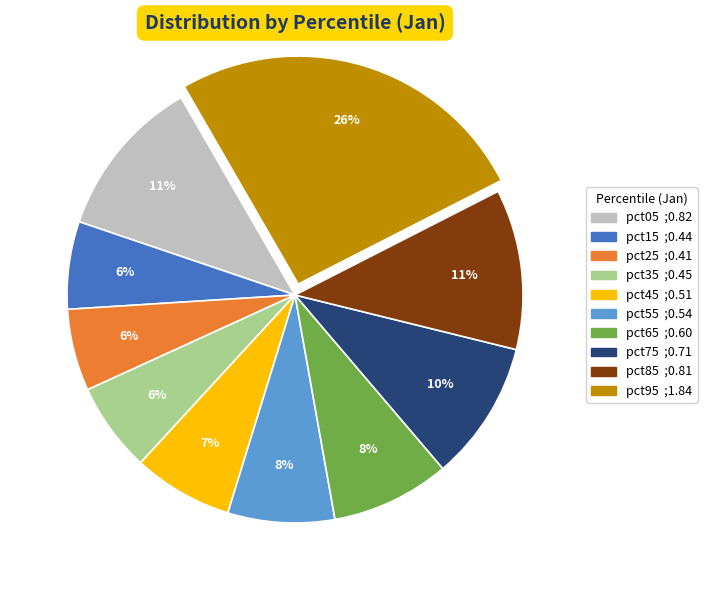

To the nearest percent, what percentage of the pie is pct55?

8%